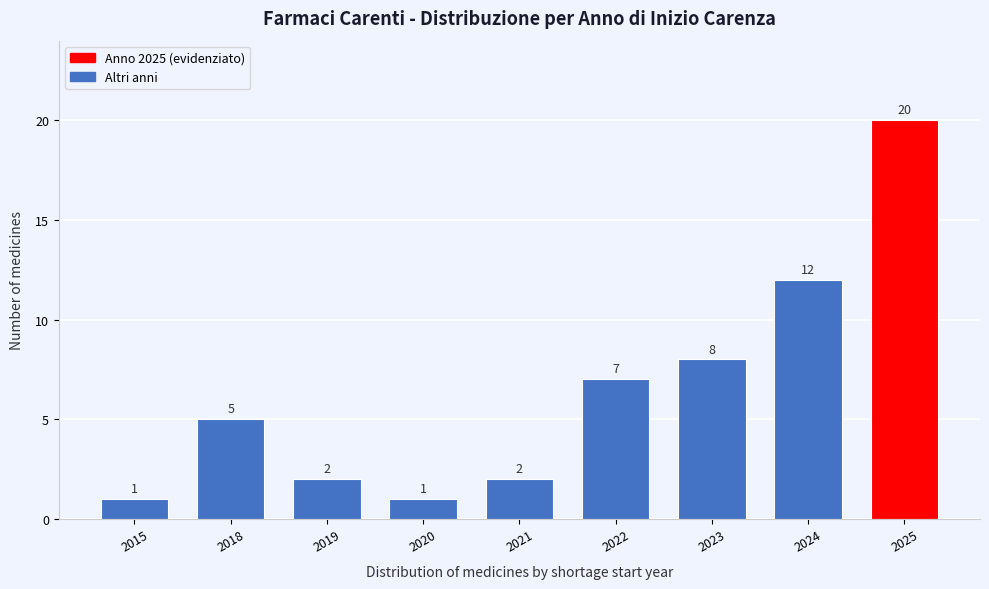

Reading left to right, extract all data points from this chart.

2015=1	2018=5	2019=2	2020=1	2021=2	2022=7	2023=8	2024=12	2025=20